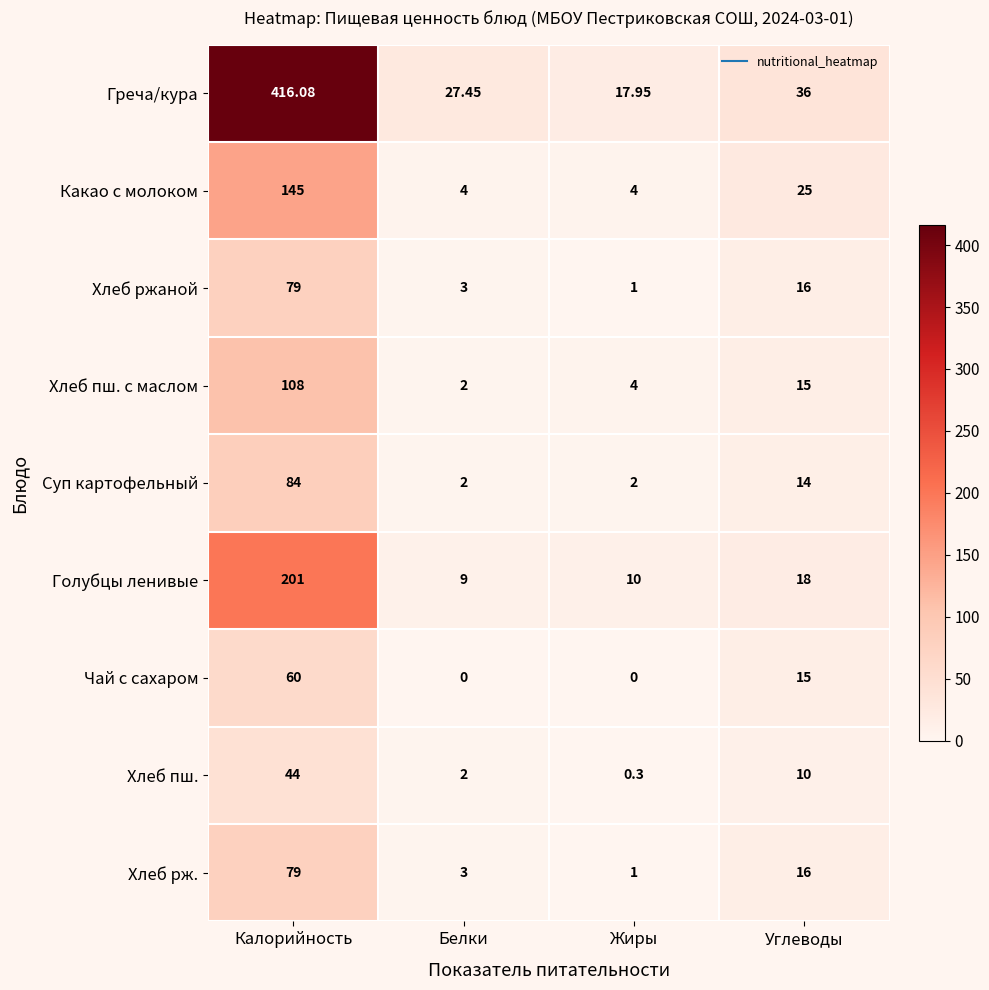

At which category is the sum across all series the highest?

Калорийность